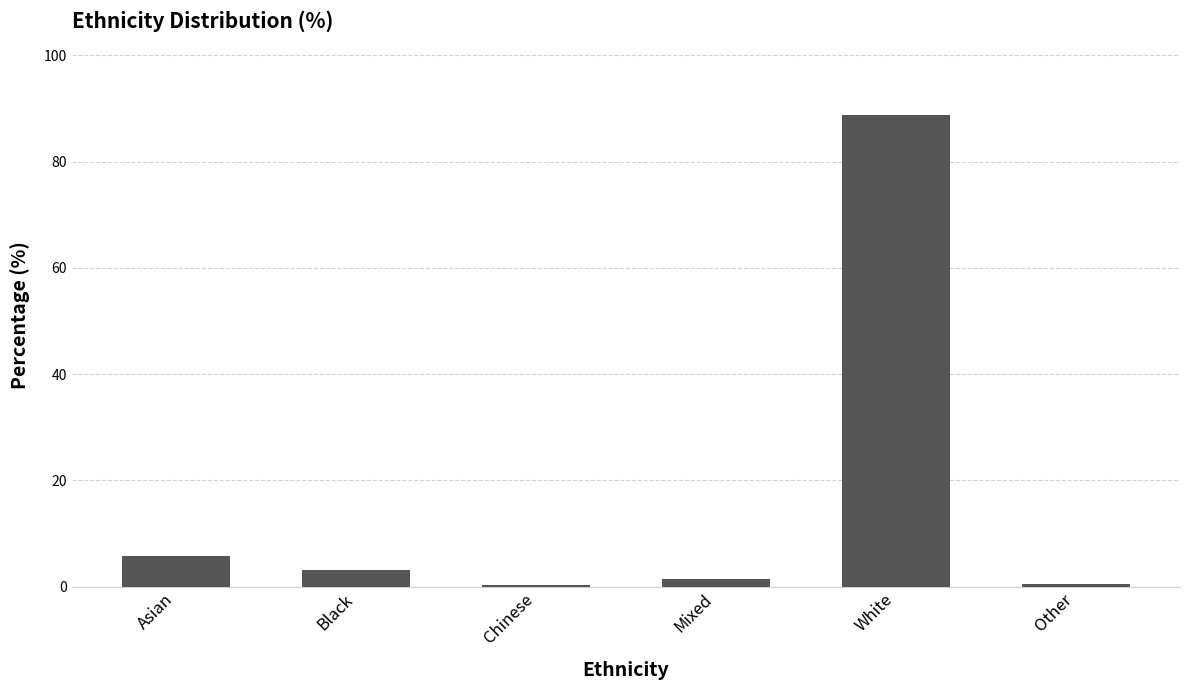

What is the approximate value at Chinese?

0.3